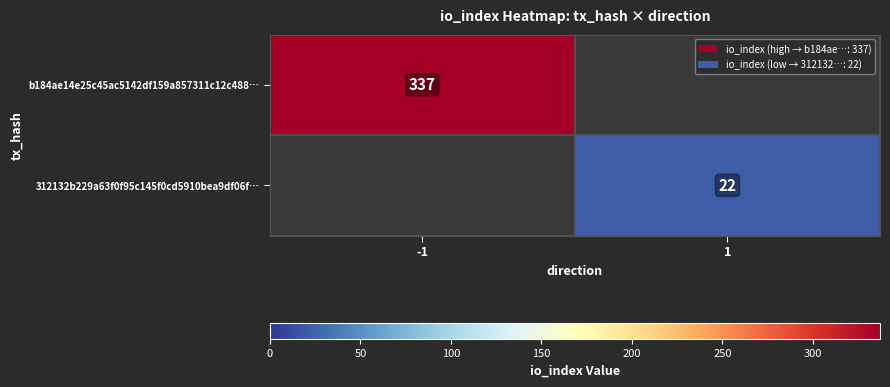

Is it true that b184ae14e25c45ac5142df159a857311c12c488… equals 337 at -1?

True